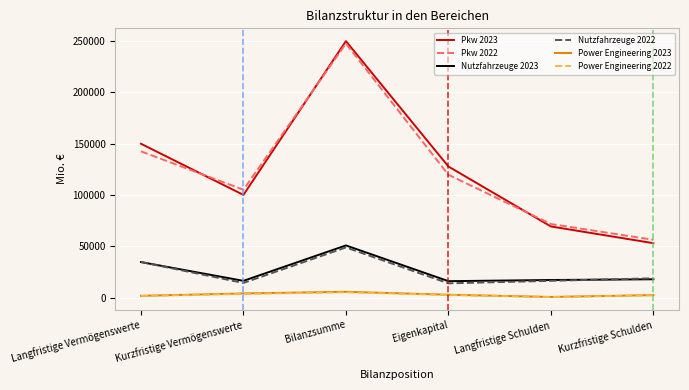

At which category is the sum across all series the highest?

Bilanzsumme